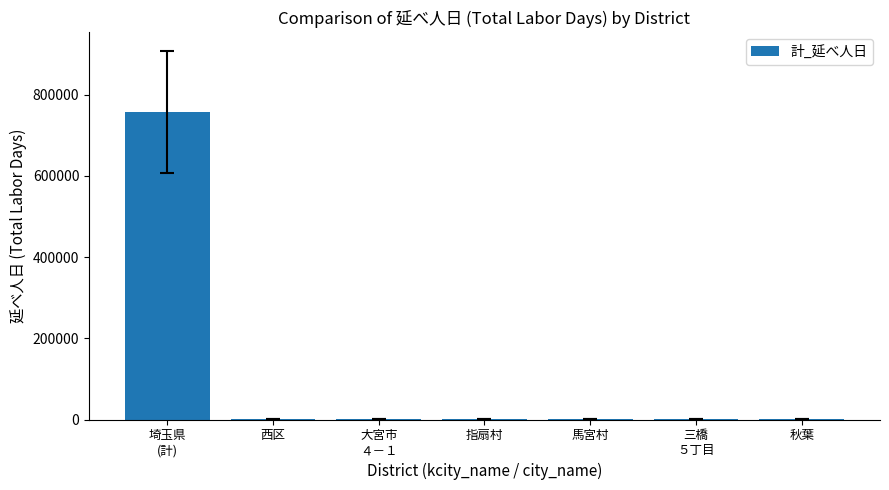

What is the greatest value displayed?

757804